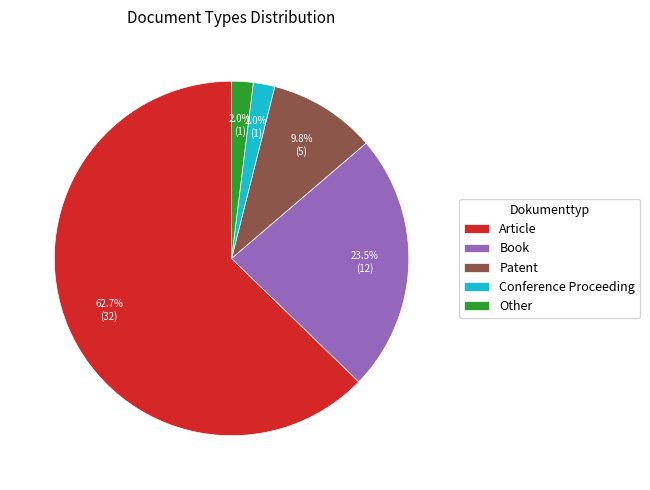

Which slice represents more than half of the pie?

Article